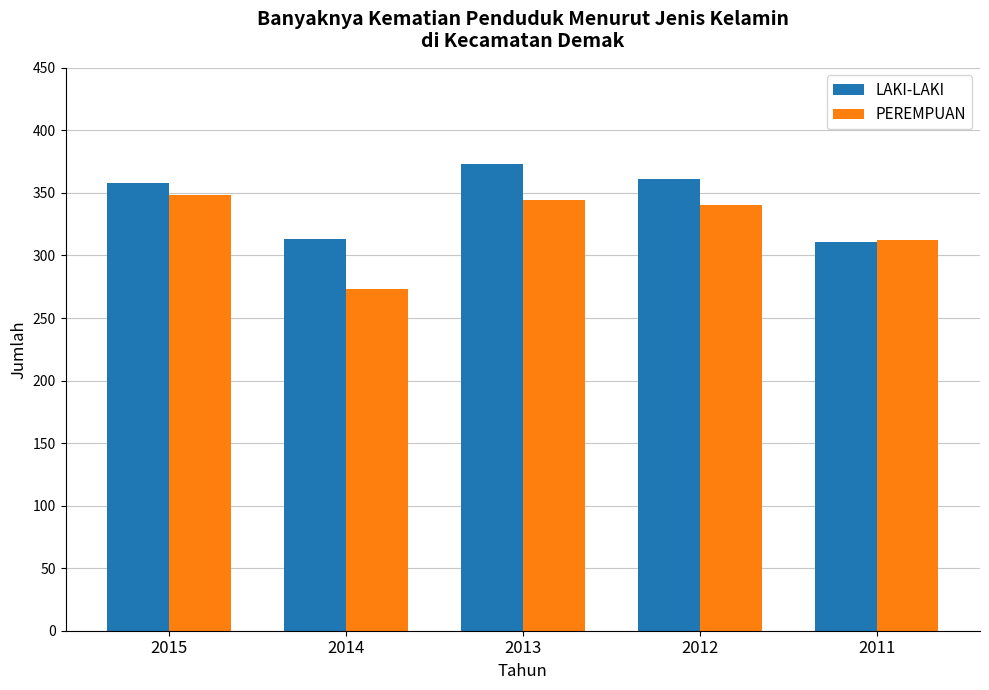

Reading right to left, list all the values displayed in this chart.

LAKI-LAKI: 2011=311	2012=361	2013=373	2014=313	2015=358
PEREMPUAN: 2011=312	2012=340	2013=344	2014=273	2015=348